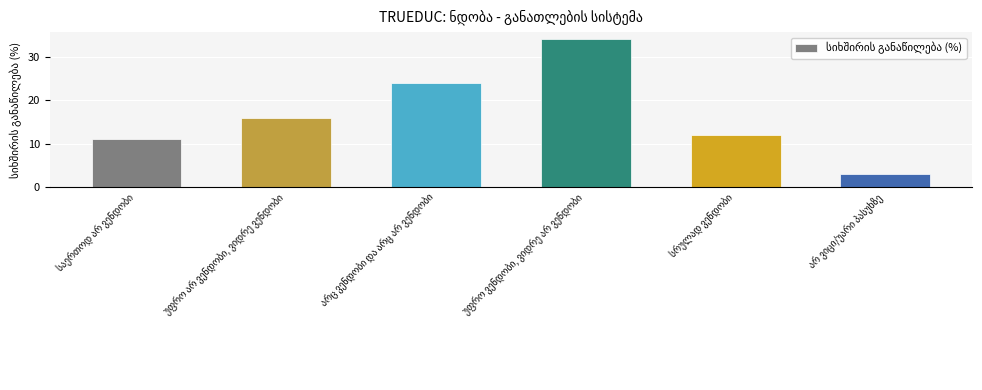

What is the minimum value shown in the chart?

3